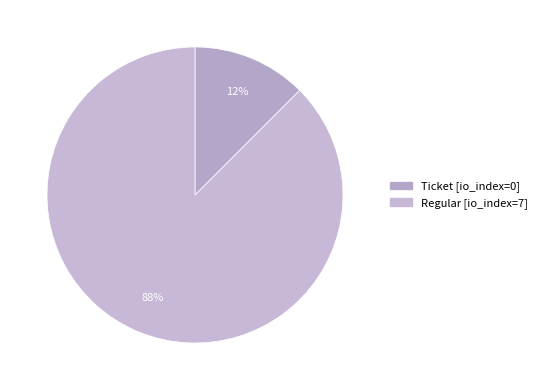

Rank the categories by value from lowest to highest.

Ticket (io_index=0), Regular (io_index=7)